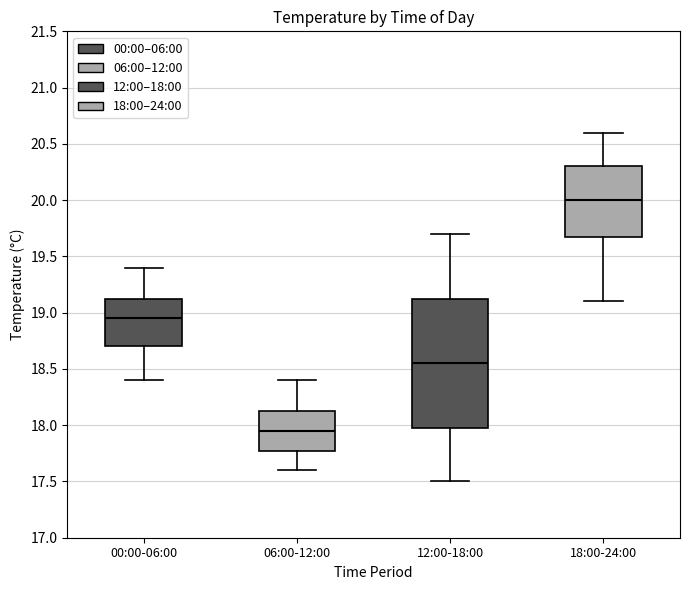

Where does the median line of the box for 12:00-18:00 sit on the y-axis? The values are not printed on the chart, so give them approximately, as read against the axis.

18.55